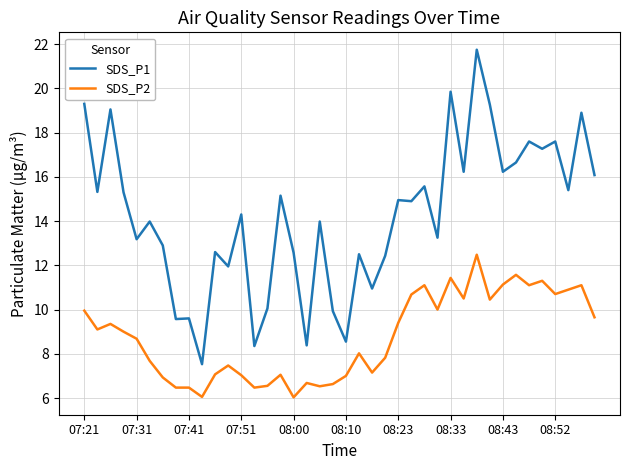

List the series in order of their peak value, lowest first.

SDS_P2, SDS_P1